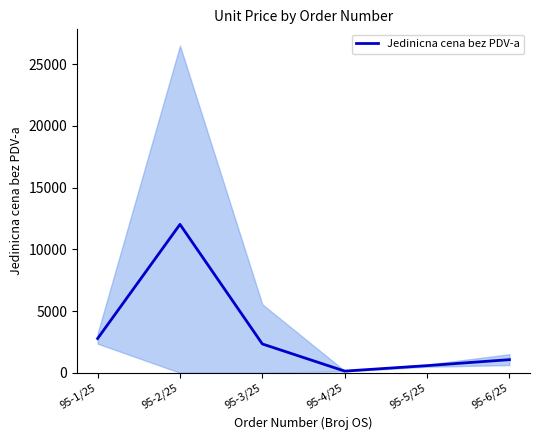

The chart shows a value of 810.4 at 95-1/25. True or false?

False